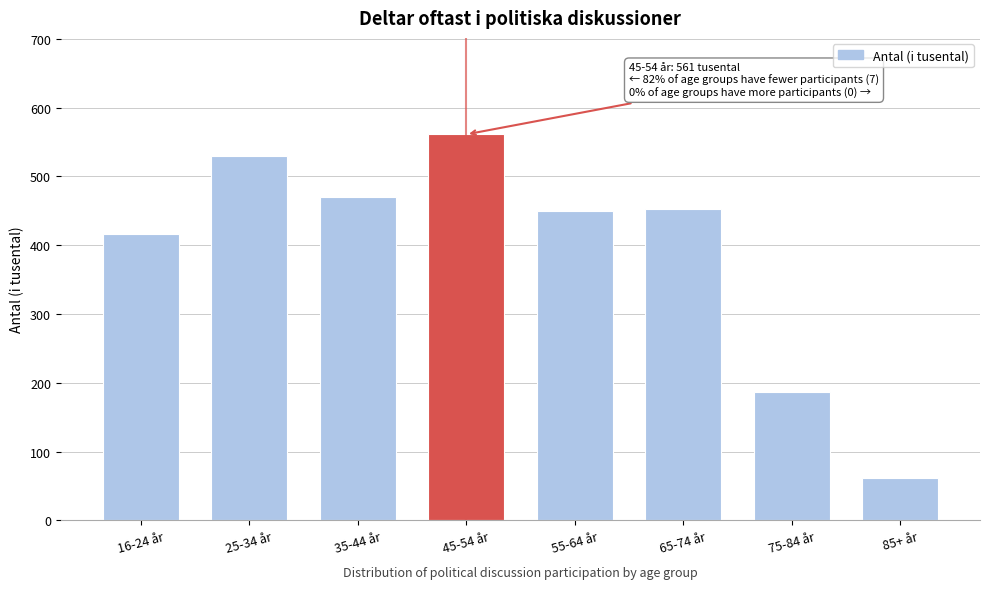

At which category does the chart reach its peak across all series?

45-54 år